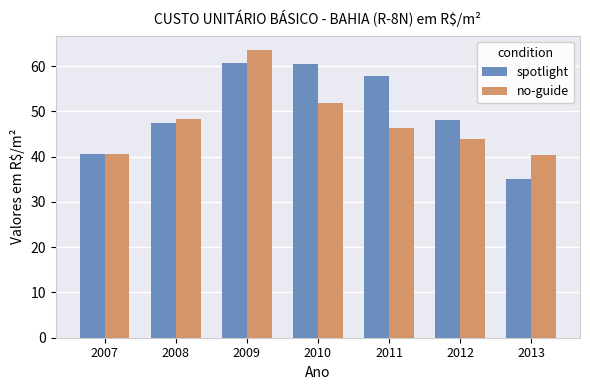

Is it true that spotlight equals 47.4 at 2008?

True